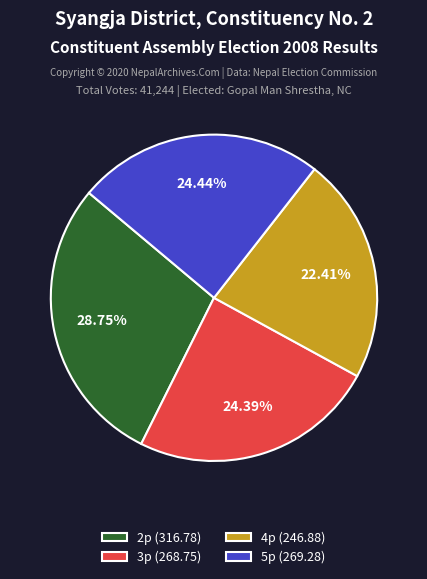

To the nearest percent, what is the difference between the 5p and 4p slice percentages?

2%